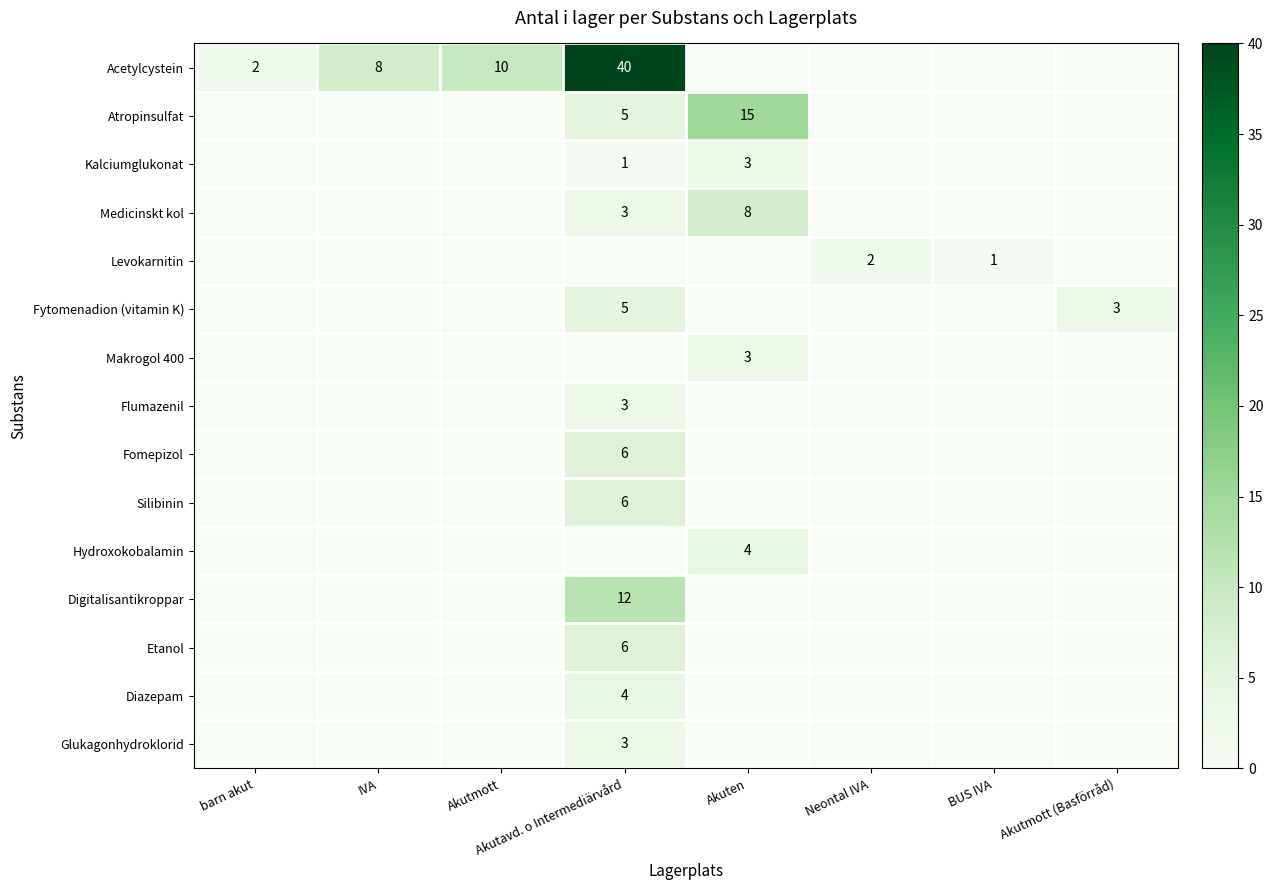

The value of Kalciumglukonat at Akuten is 3. True or false?

True